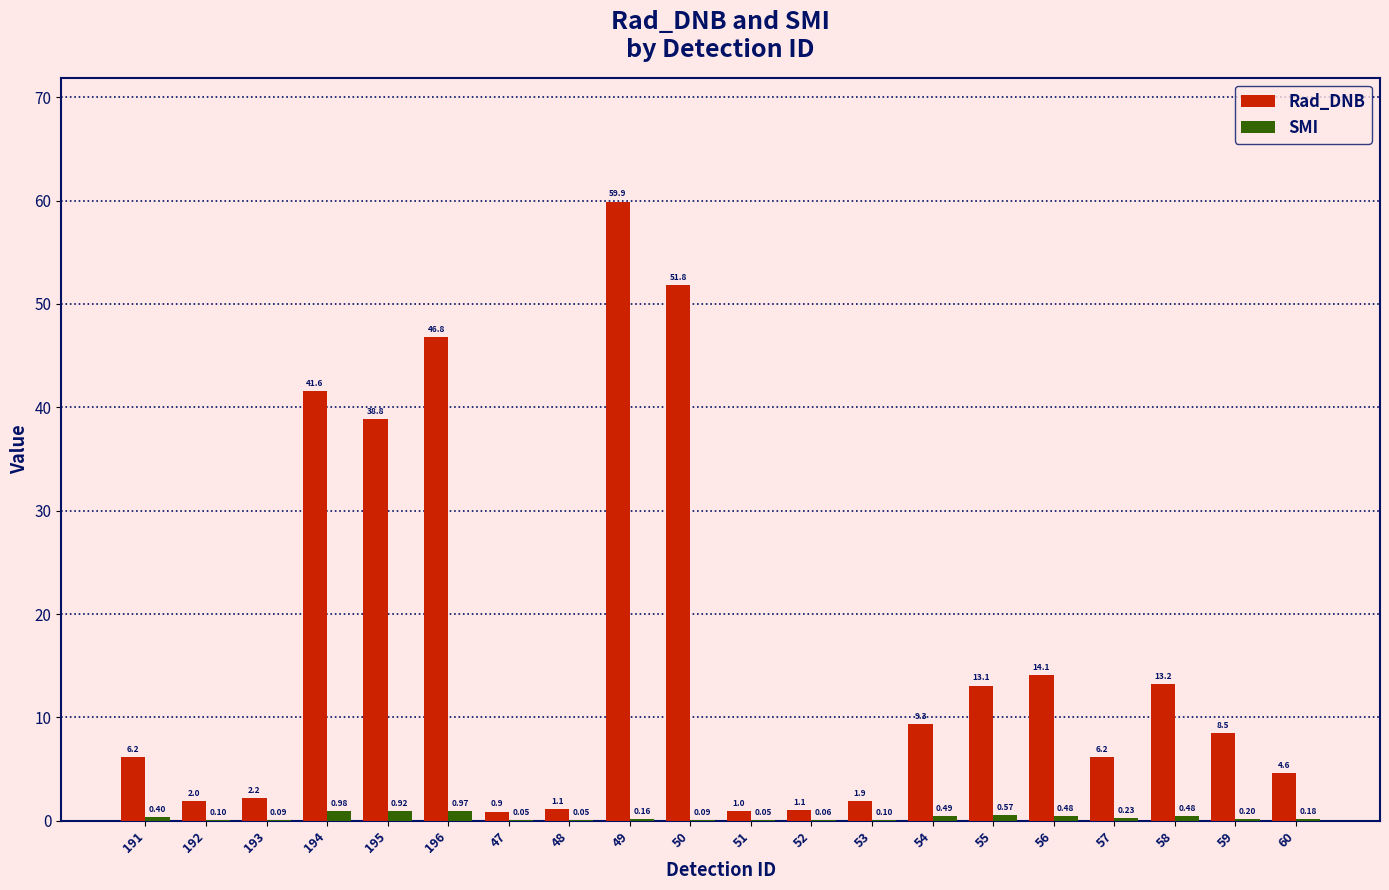

Which series changed the most between 50 and 55?

Rad_DNB